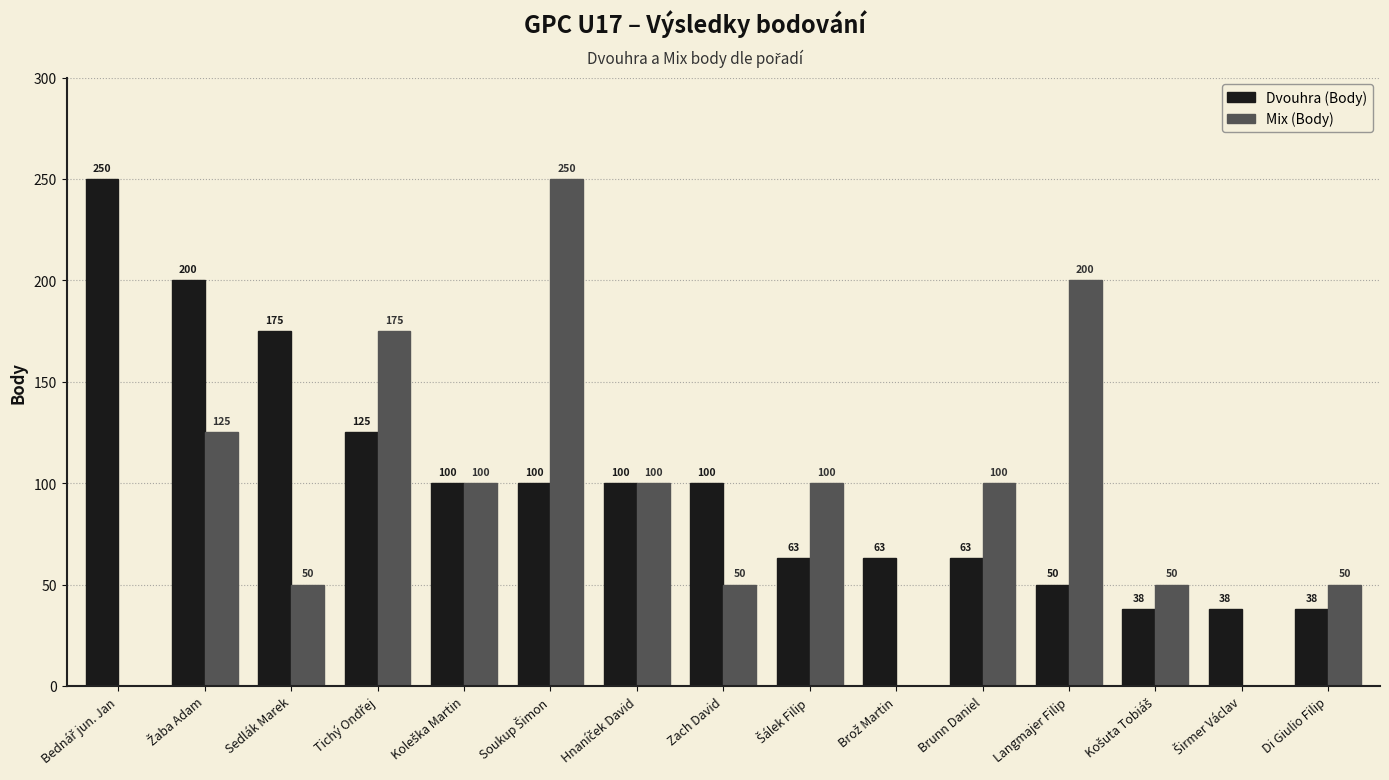

What is the highest value of the Mix (Body) series?

250